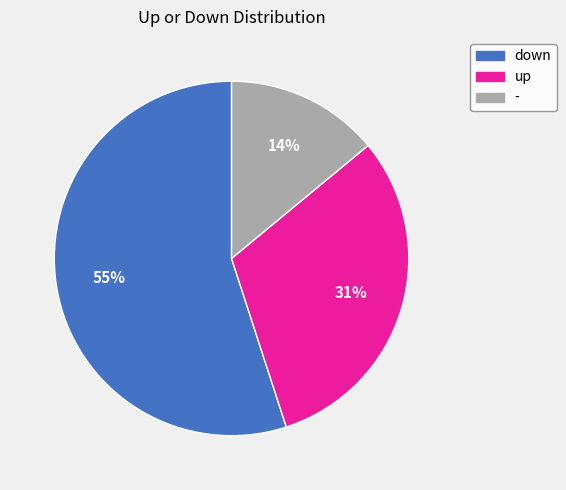

Approximately how many times larger is the value at down compared to up?

1.8